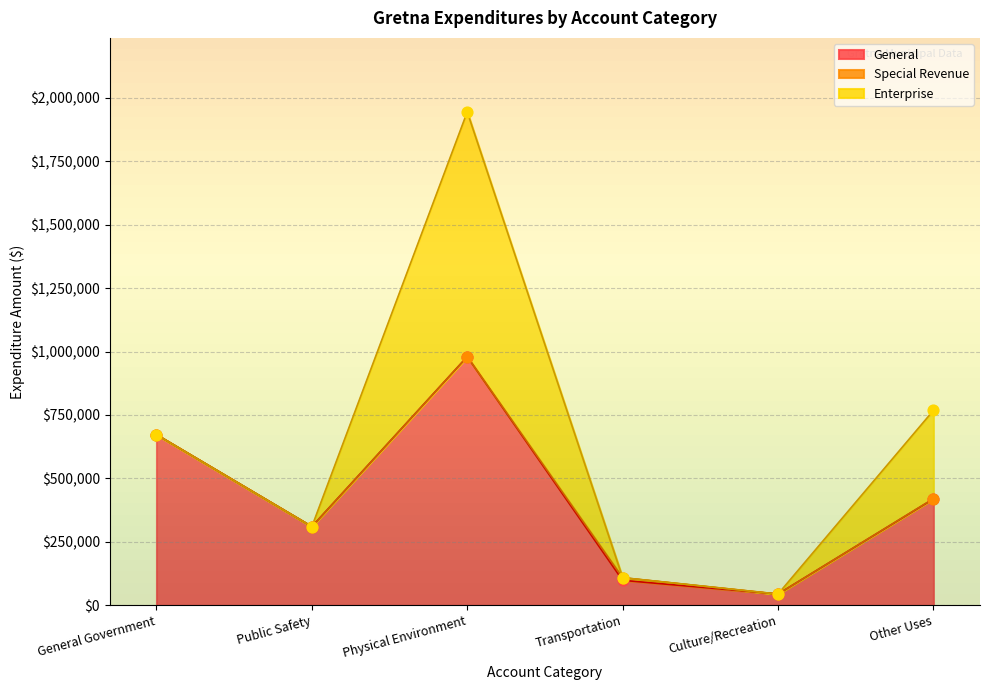

Which series has the largest total across all categories?

General